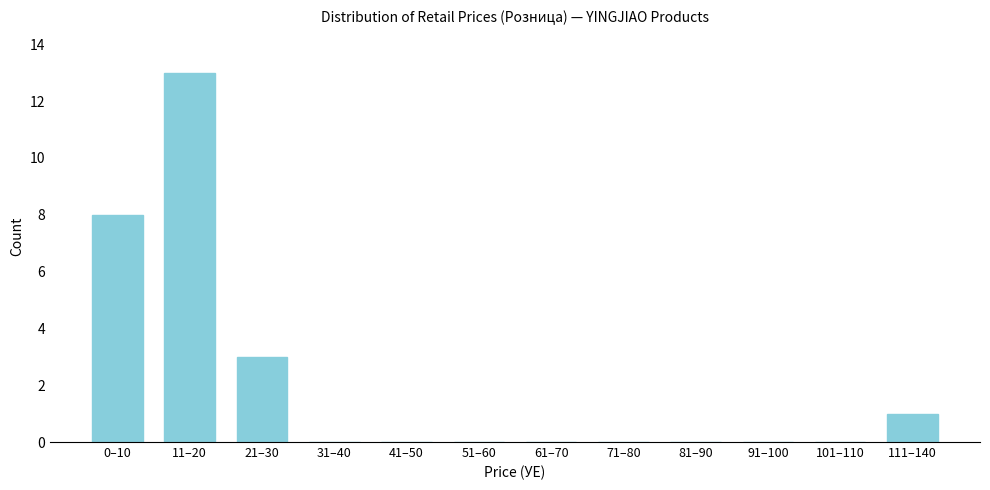

Reading left to right, transcribe all the data shown in this chart.

0–10=8	11–20=13	21–30=3	31–40=0	41–50=0	51–60=0	61–70=0	71–80=0	81–90=0	91–100=0	101–110=0	111–140=1